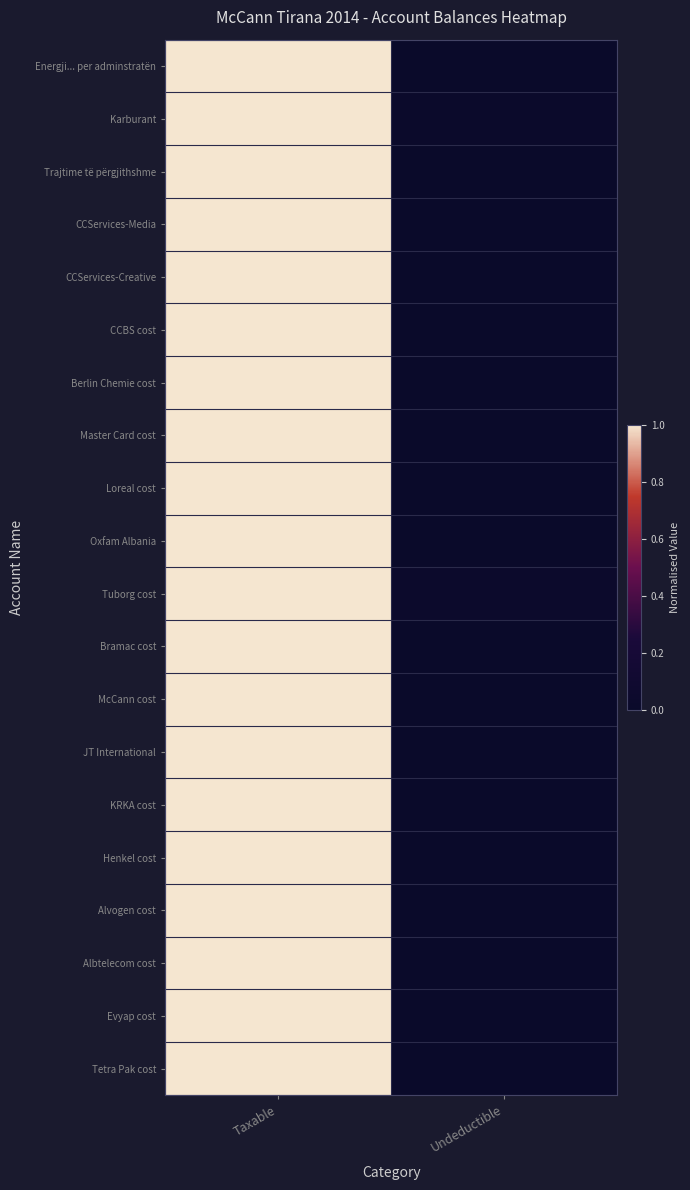

Reading right to left, transcribe all the data shown in this chart.

Energji... per adminstratën: Undeductible=0.0	Taxable=1.0
Karburant: Undeductible=0.0	Taxable=1.0
Trajtime të përgjithshme: Undeductible=0.0	Taxable=1.0
CCServices-Media: Undeductible=0.0	Taxable=1.0
CCServices-Creative: Undeductible=0.0	Taxable=1.0
CCBS cost: Undeductible=0.0	Taxable=1.0
Berlin Chemie cost: Undeductible=0.0	Taxable=1.0
Master Card cost: Undeductible=0.0	Taxable=1.0
Loreal cost: Undeductible=0.0	Taxable=1.0
Oxfam Albania: Undeductible=0.0	Taxable=1.0
Tuborg cost: Undeductible=0.0	Taxable=1.0
Bramac cost: Undeductible=0.0	Taxable=1.0
McCann cost: Undeductible=0.0	Taxable=1.0
JT International: Undeductible=0.0	Taxable=1.0
KRKA cost: Undeductible=0.0	Taxable=1.0
Henkel cost: Undeductible=0.0	Taxable=1.0
Alvogen cost: Undeductible=0.0	Taxable=1.0
Albtelecom cost: Undeductible=0.0	Taxable=1.0
Evyap cost: Undeductible=0.0	Taxable=1.0
Tetra Pak cost: Undeductible=0.0	Taxable=1.0